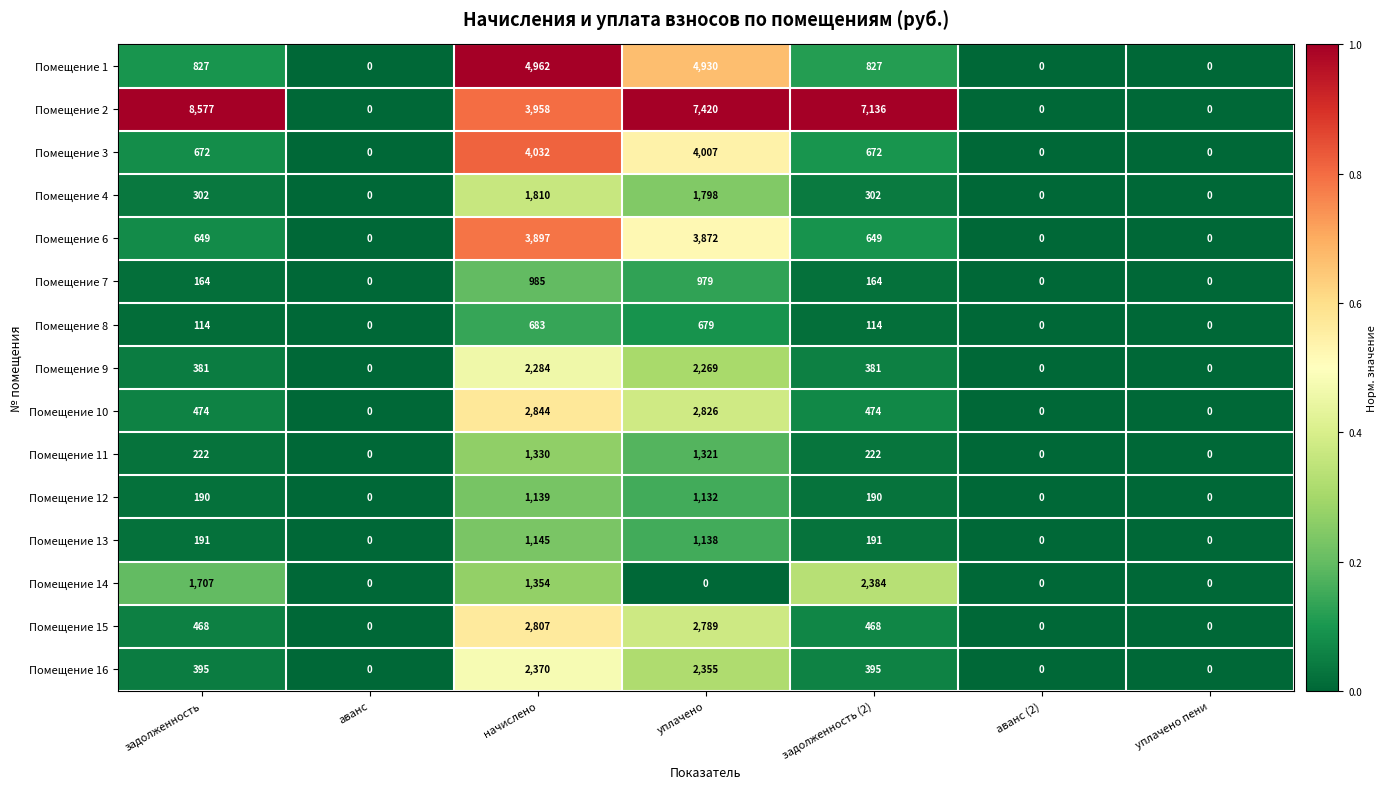

The value of Помещение 13 at уплачено is 1138. True or false?

True